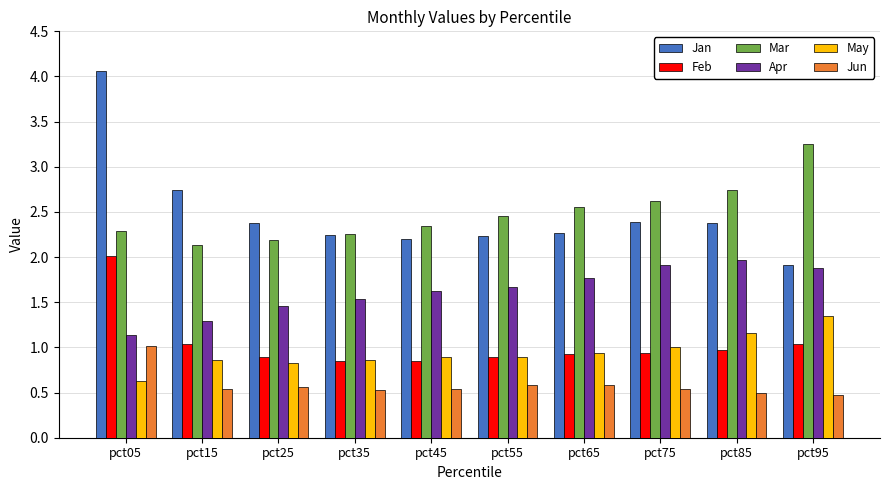

How many data points does each series have?

10